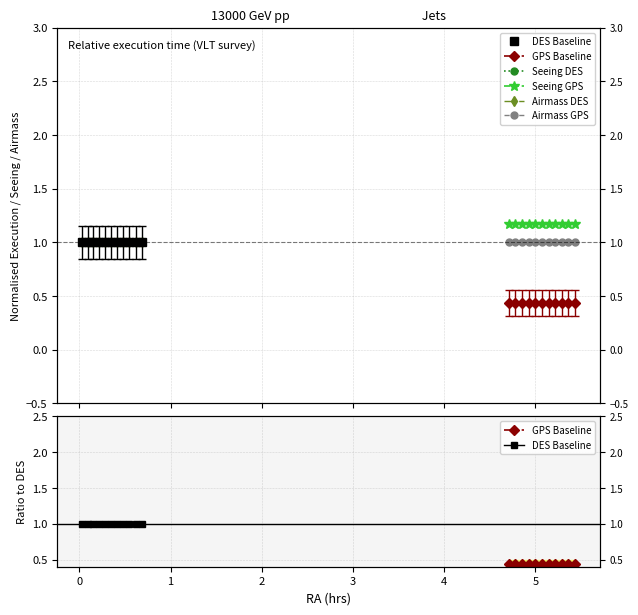

True or false: Airmass GPS and Seeing DES intersect in this chart.

False